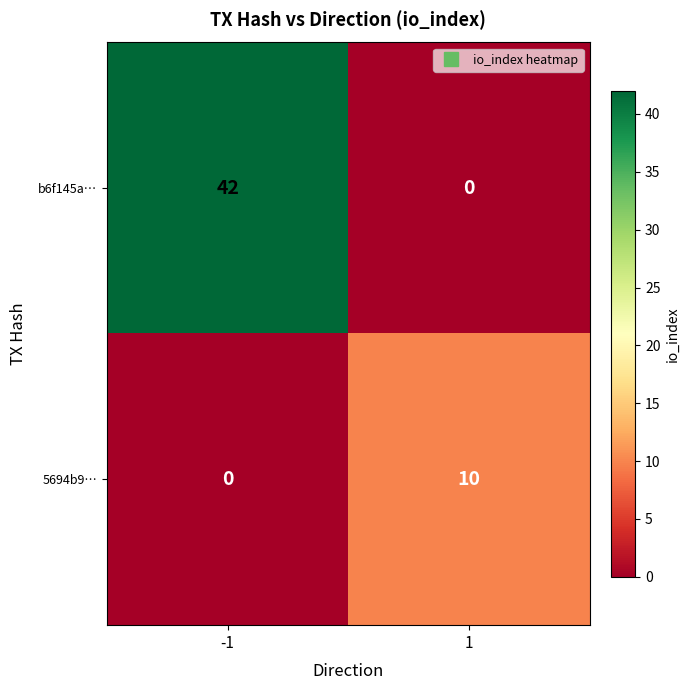

How many data points in b6f145a… are less than 42?

1